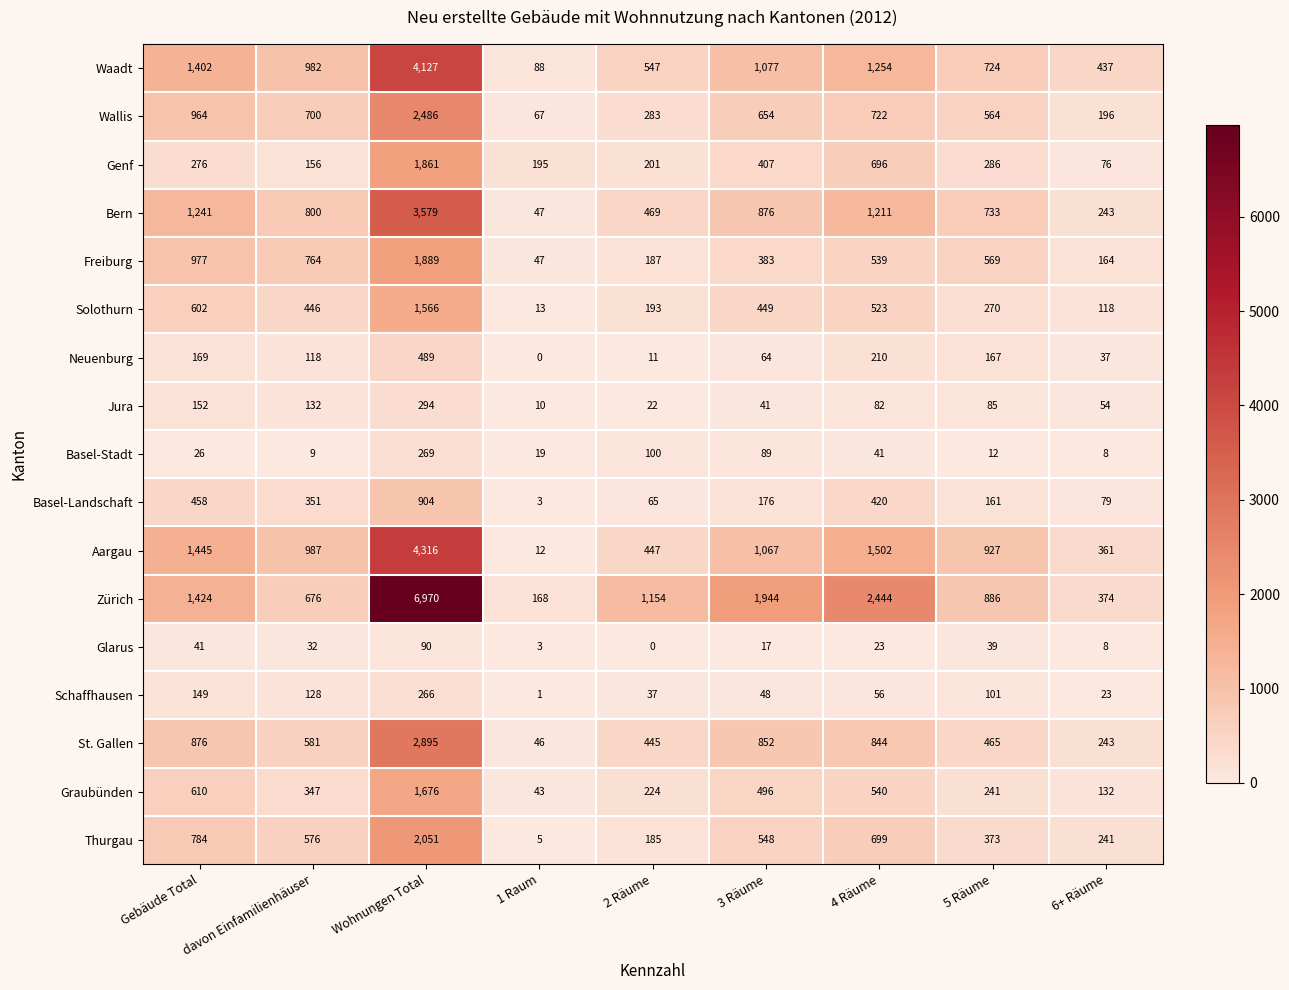

What is the total value across all series at 5 Räume?

6603